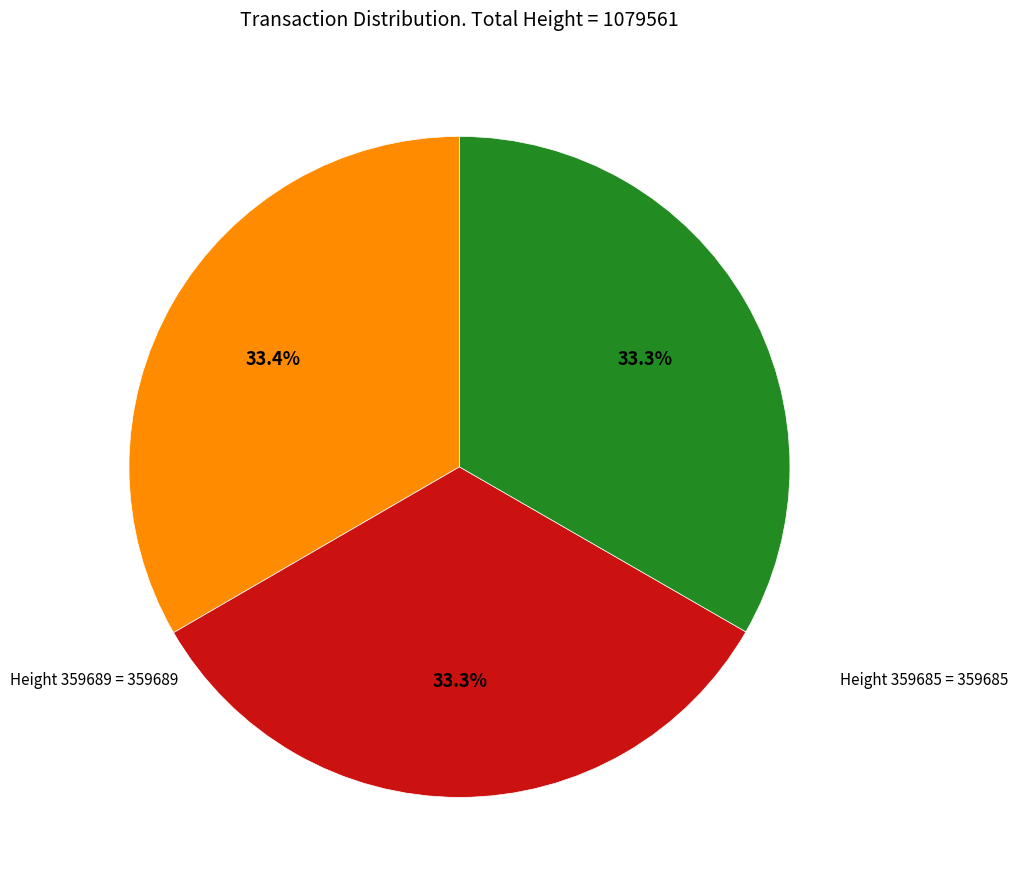

Is there a majority slice in this chart?

No